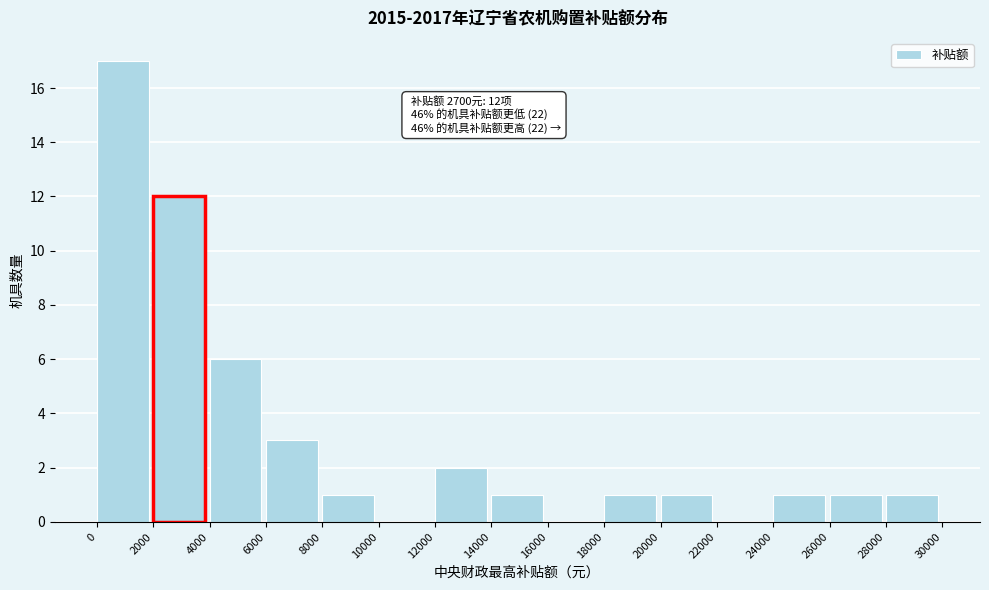

Over which range of the x-axis is the bar tallest?

0 to 2000